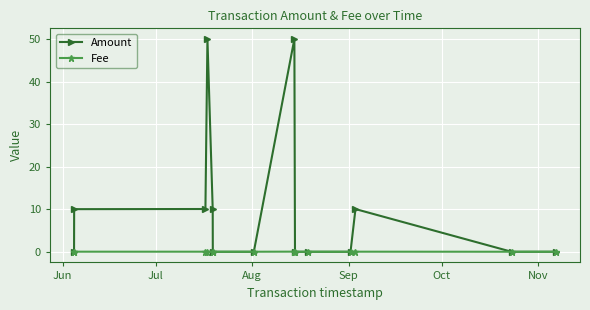

What is the greatest value displayed?

50.0